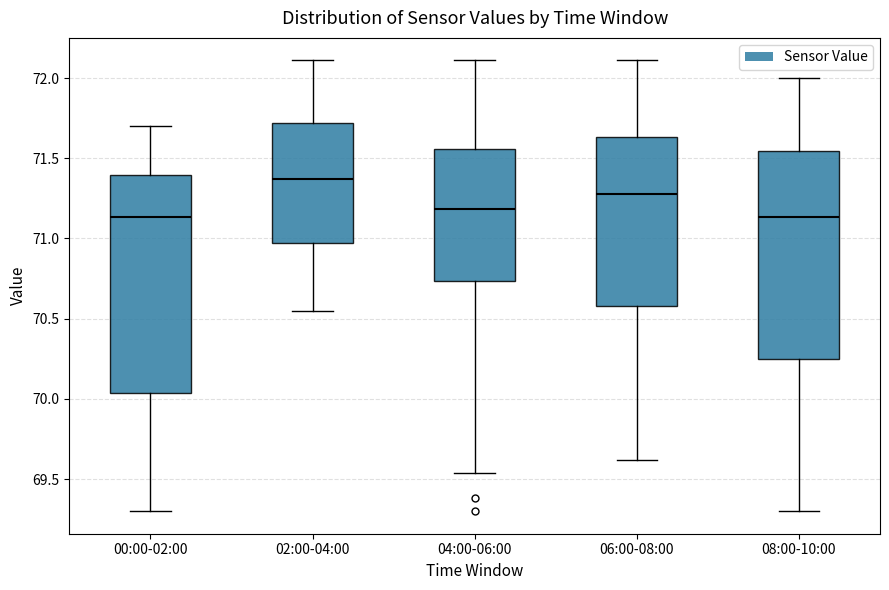

Reading left to right, read every box against the y-axis: the position of its median line, the range the box covers, and the ends of its whiskers. The values are not printed on the chart, so give them approximately, as read against the axis.

00:00-02:00: median 71.15, box 70.05 to 71.40, whiskers 69.30 to 71.70
02:00-04:00: median 71.35, box 70.95 to 71.70, whiskers 70.55 to 72.10
04:00-06:00: median 71.20, box 70.75 to 71.55, whiskers 69.55 to 72.10
06:00-08:00: median 71.30, box 70.60 to 71.65, whiskers 69.60 to 72.10
08:00-10:00: median 71.15, box 70.25 to 71.55, whiskers 69.30 to 72.00